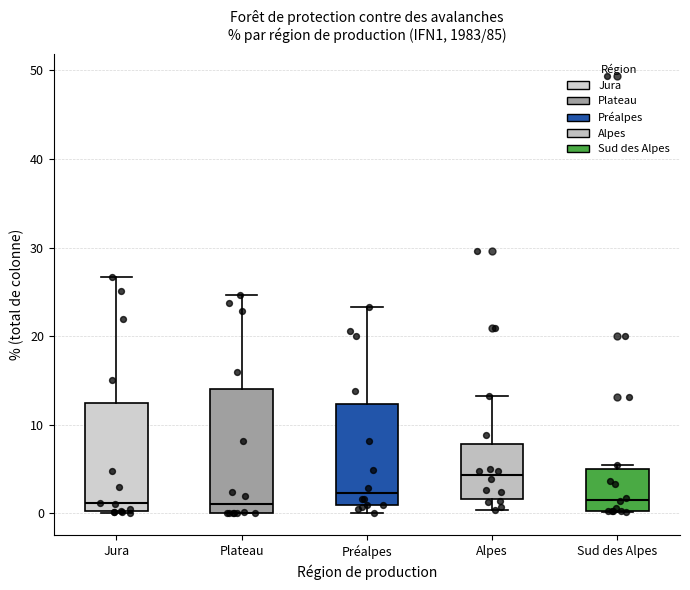

Reading left to right, transcribe this box plot: for each box, give where its median line is, the range the box spans, and where its two whiskers end, as read against the y-axis. The values are not printed on the chart, so give them approximately, as read against the axis.

Jura: median 1, box 0 to 12, whiskers 0 to 27
Plateau: median 1, box 0 to 14, whiskers 0 to 25
Préalpes: median 2, box 1 to 12, whiskers 0 to 23
Alpes: median 4, box 2 to 8, whiskers 0 to 13
Sud des Alpes: median 2, box 0 to 5, whiskers 0 to 6